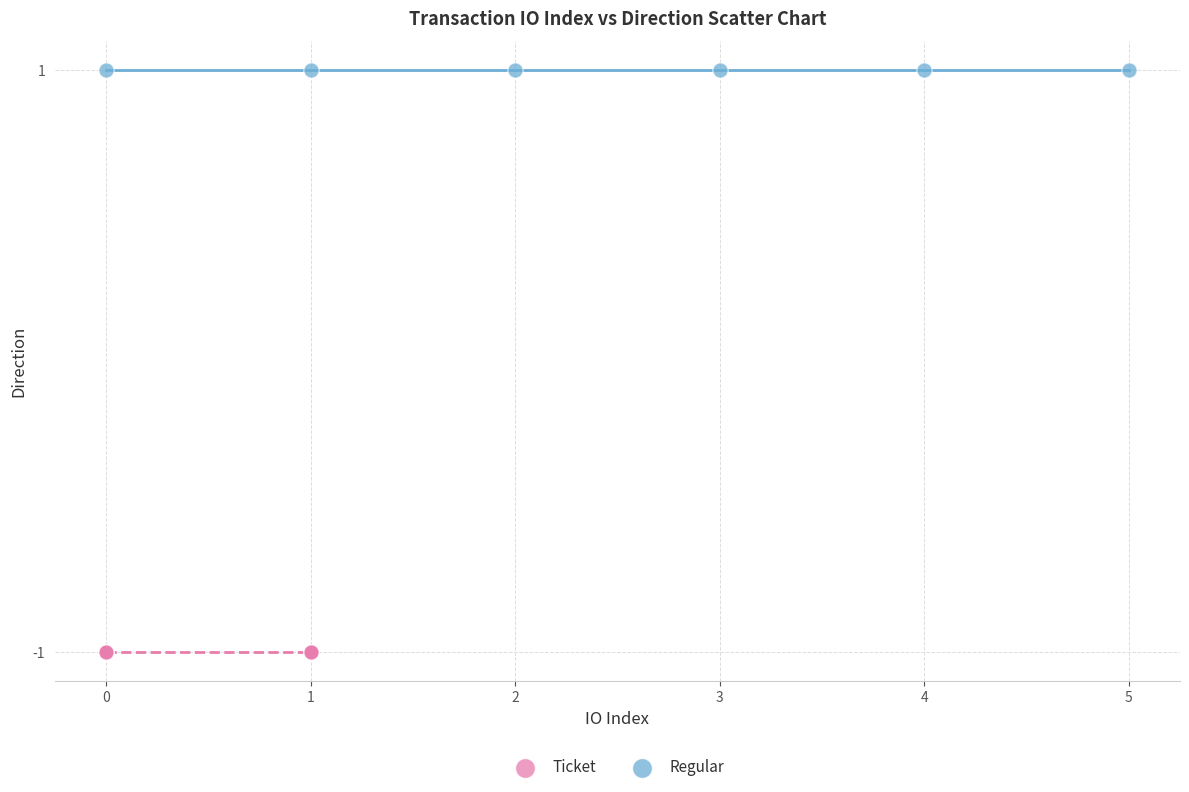

Which series reaches the maximum Y coordinate?

Regular